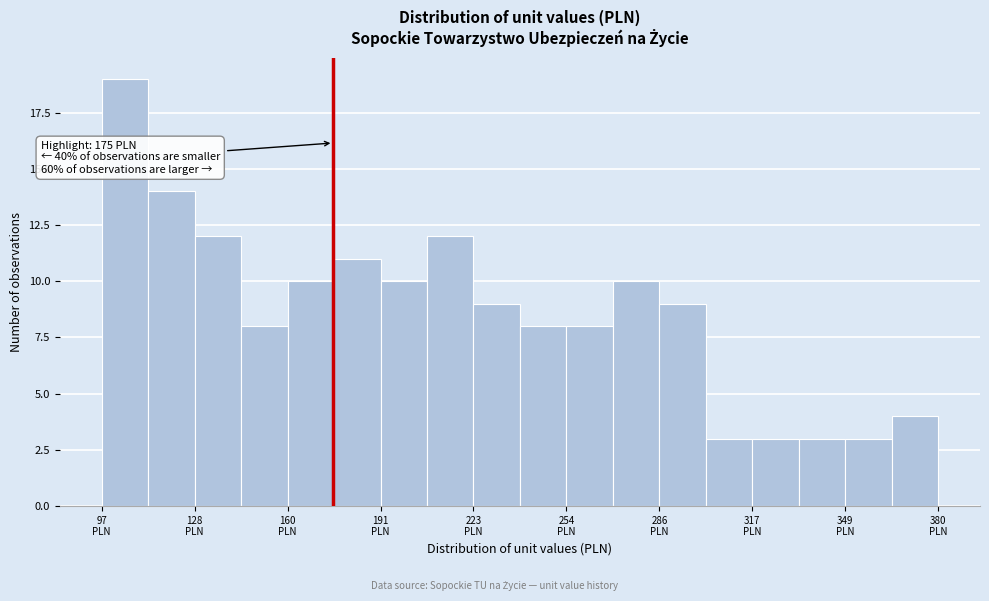

Read against the x-axis, roughly where is the centre of the tallest bar?

105